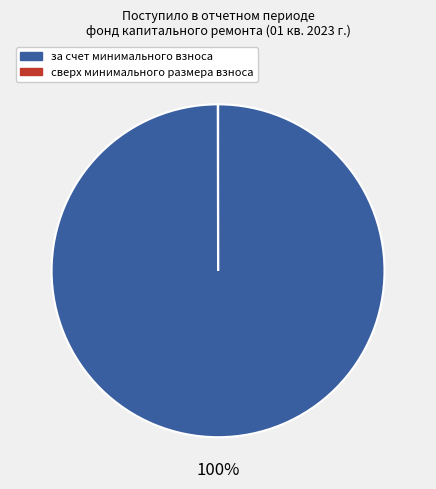

Does any single category account for the majority?

Yes